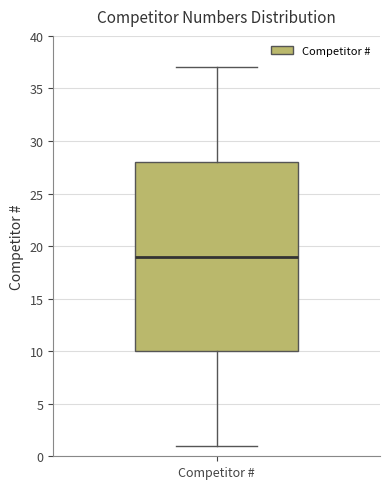

Transcribe this box plot: give where the median line is, the range the box spans, and where the two whiskers end, as read against the y-axis. The values are not printed on the chart, so give them approximately, as read against the axis.

median 19, box 10 to 28, whiskers 1 to 37